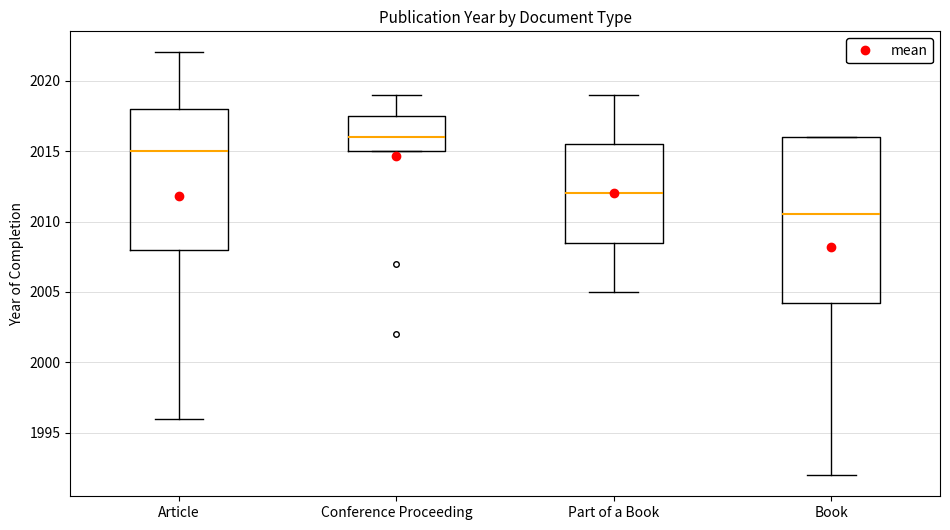

Where does the upper whisker of the box for Article end on the y-axis? The values are not printed on the chart, so give them approximately, as read against the axis.

2022.0